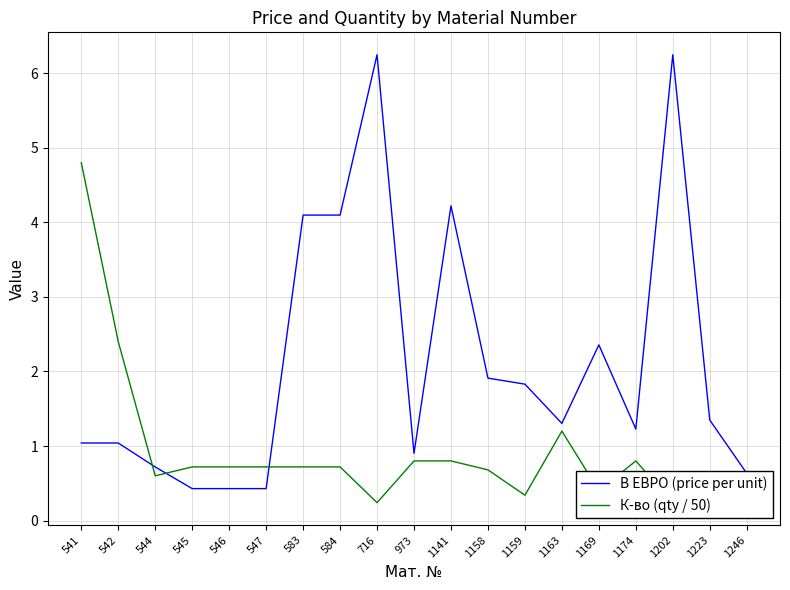

What is the difference between the maximum and minimum values in the В ЕВРО (price per unit) series?

5.8